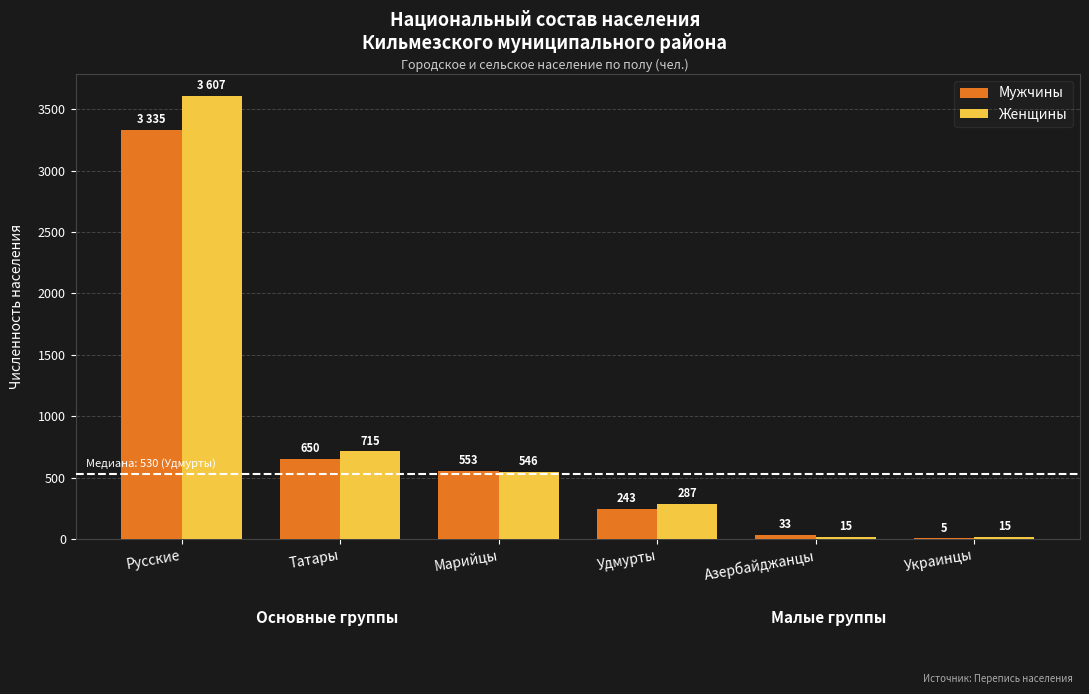

Reading left to right, list all the values displayed in this chart.

Мужчины: 3335	650	553	243	33	5
Женщины: 3607	715	546	287	15	15